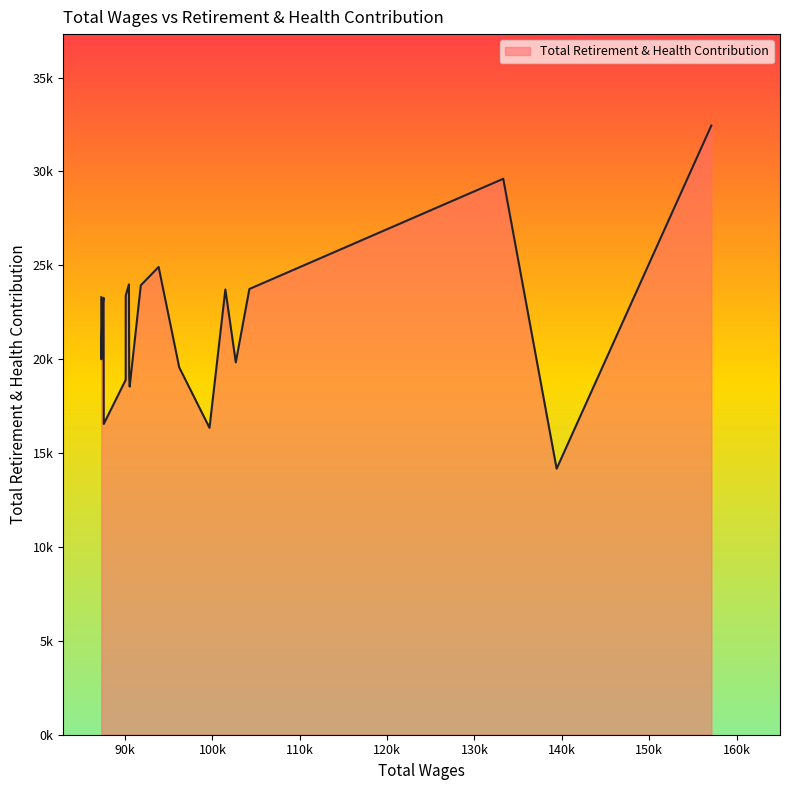

How many interior local peaks (higher than both neighbors) does the data have?

5